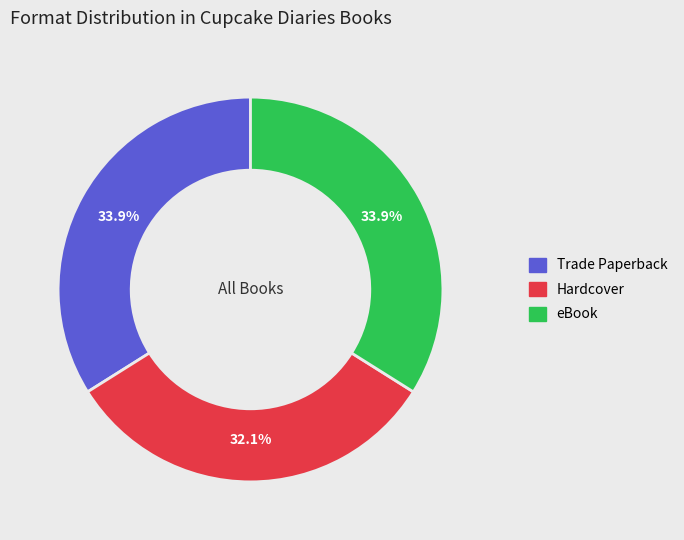

To the nearest percent, what is the combined percentage of Hardcover and Trade Paperback?

66%